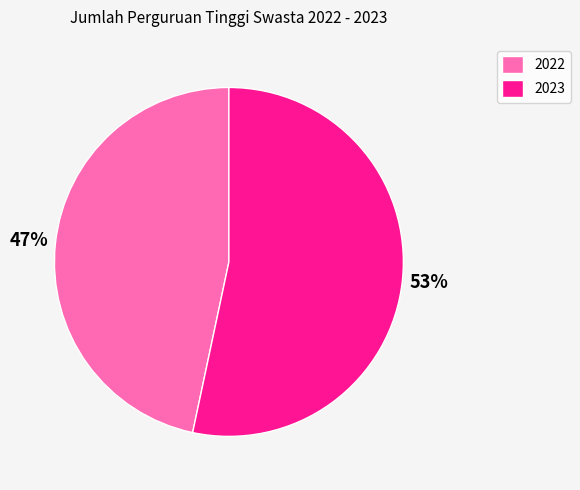

How many segments does this pie chart have?

2